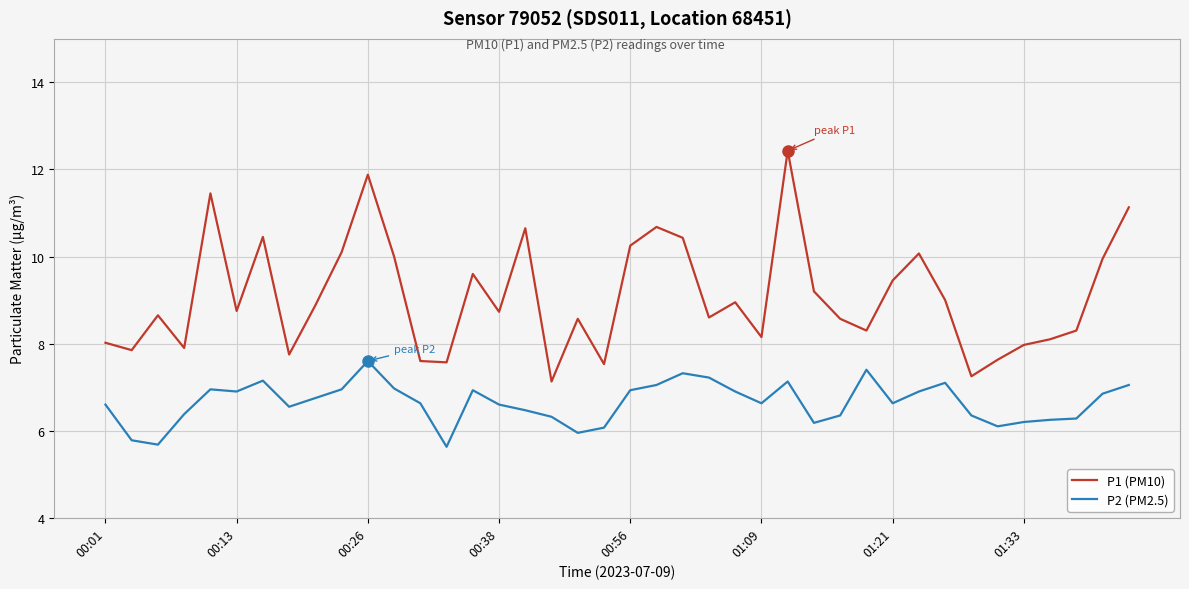

What are all the series names shown in the legend?

P1 (PM10), P2 (PM2.5)